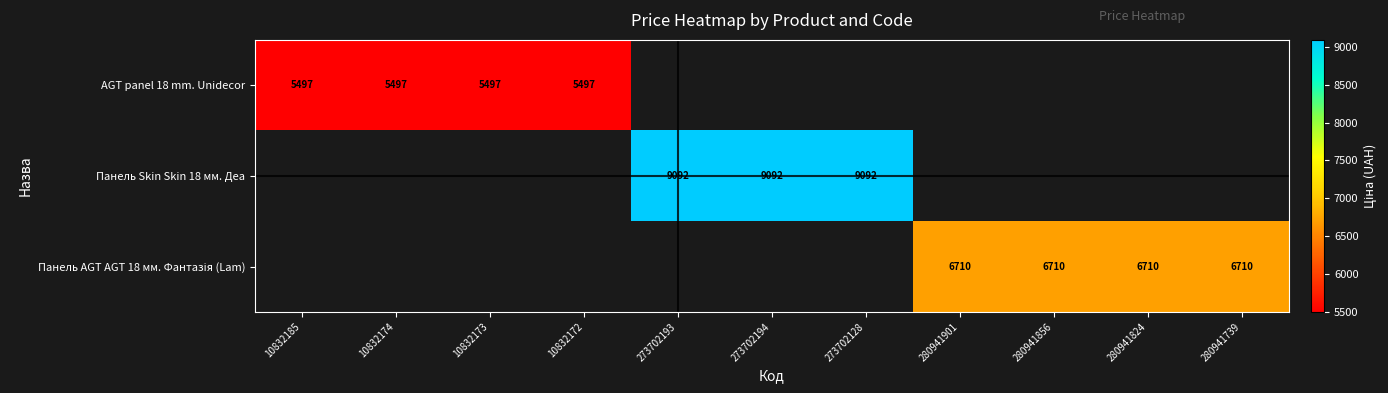

Is it true that AGT panel 18 mm. Unidecor equals 1113.2 at 10832173?

False